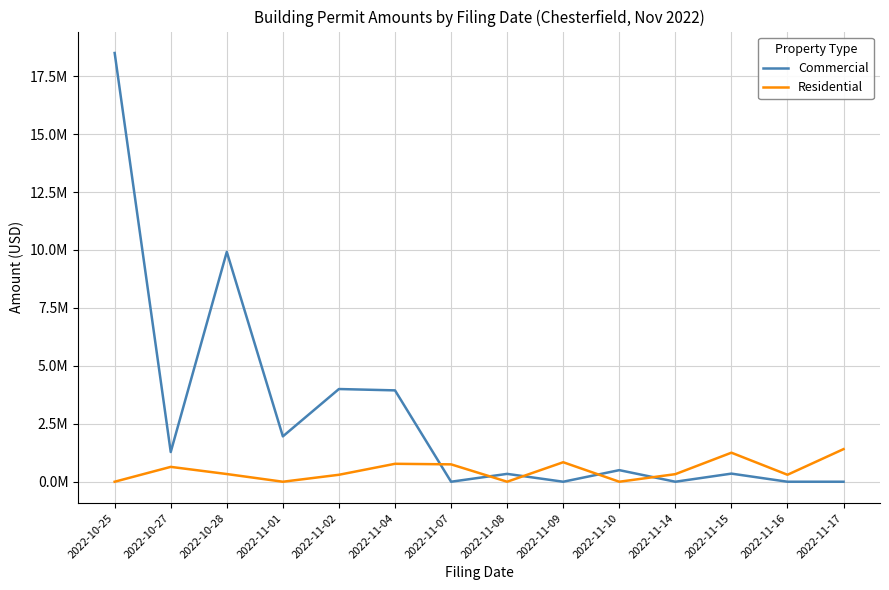

How many interior local valleys does the Residential series have?

4